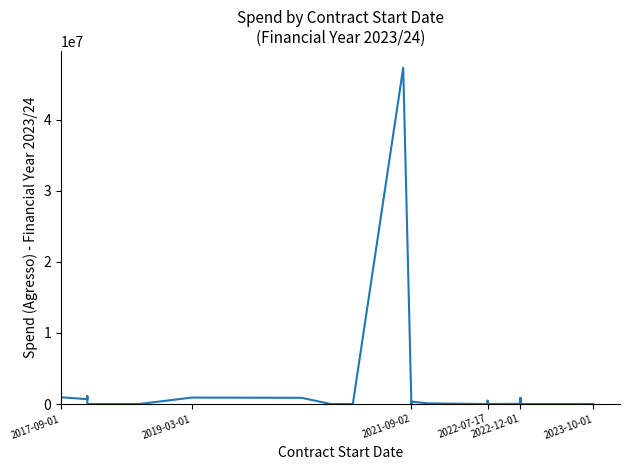

What value does the data have at 2022-12-01?

790865.4